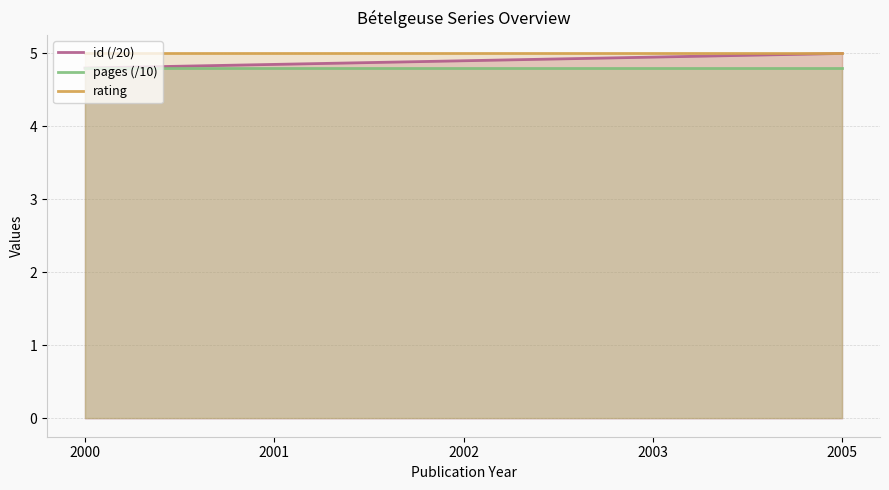

True or false: pages (/10) has a value of 2.4 at 2005.

False